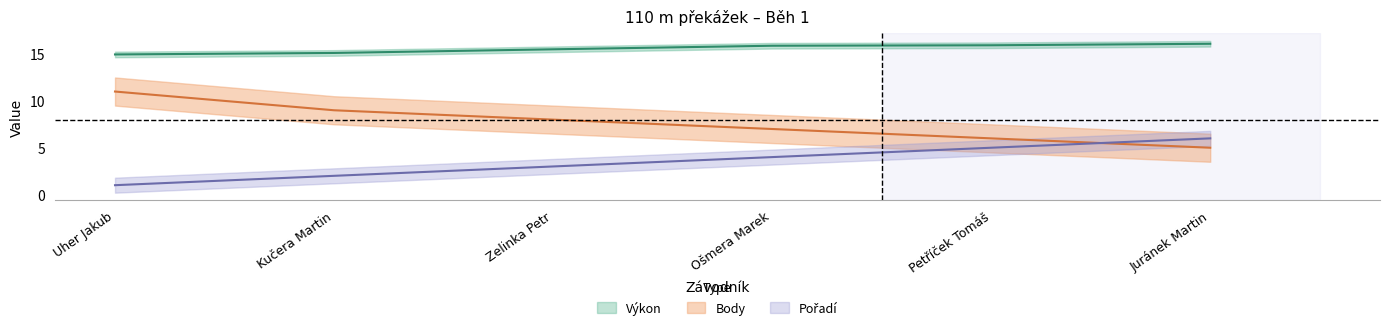

Which has a higher value, Uher Jakub or Juránek Martin?

Juránek Martin